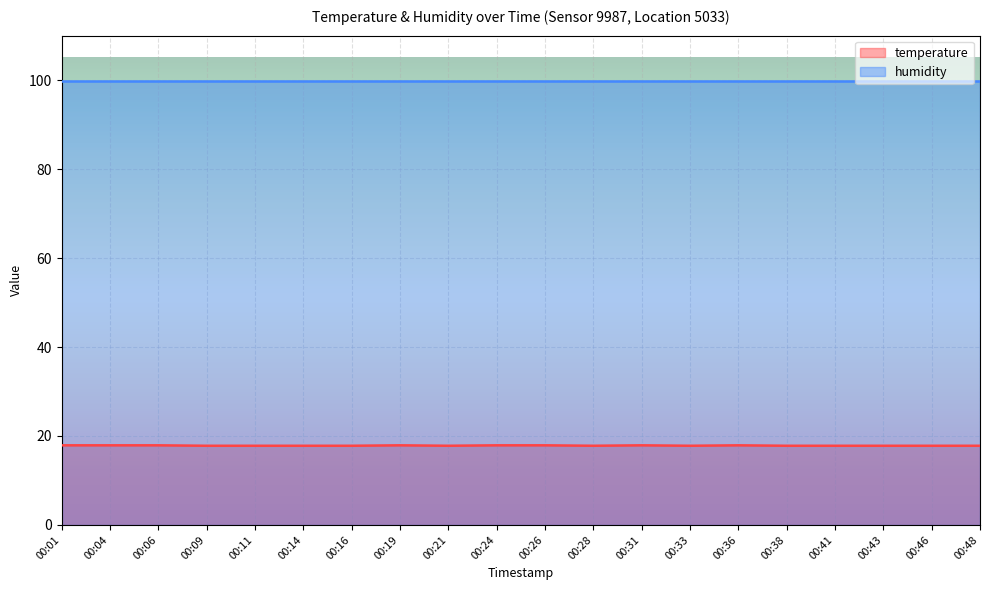

Where is the first local maximum?

00:19